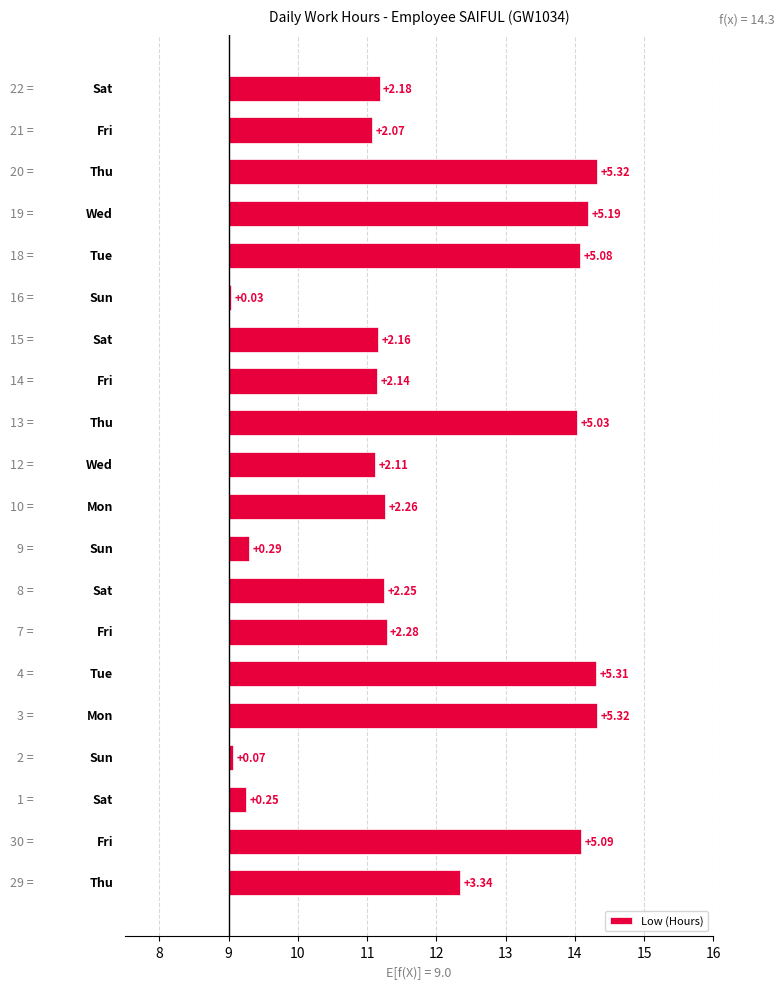

Is it true that the value at 7 is 4.4?

False